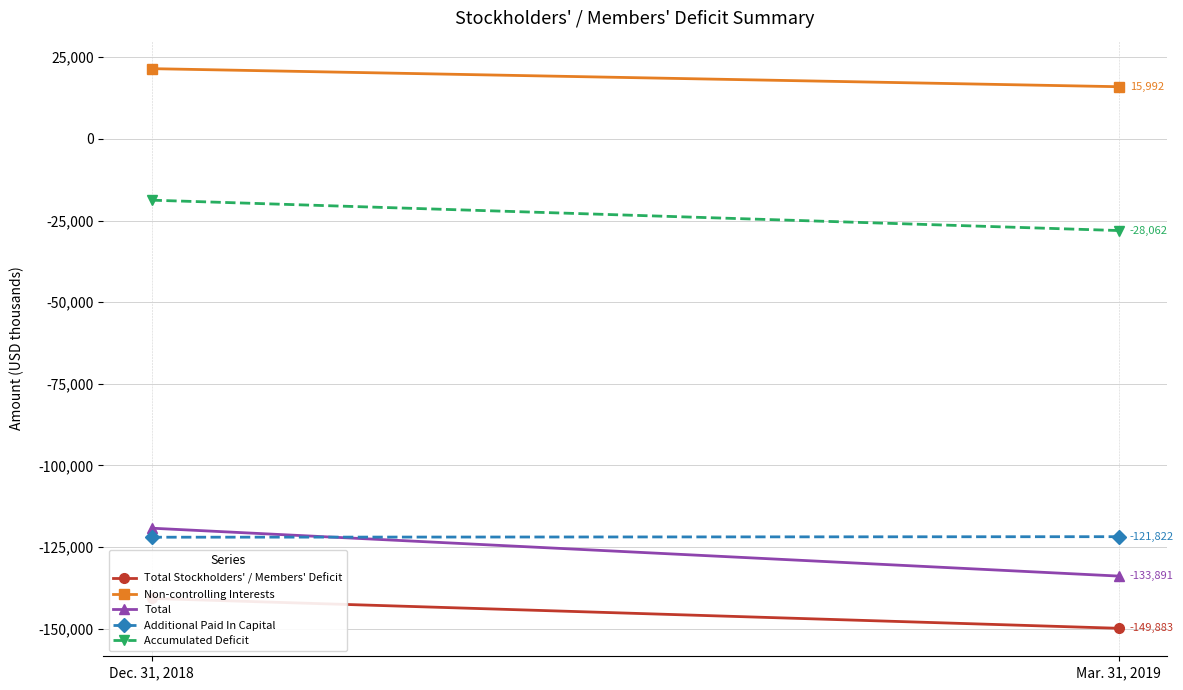

Is the value of Non-controlling Interests at Mar. 31, 2019 greater than the value of Total at Mar. 31, 2019?

Yes